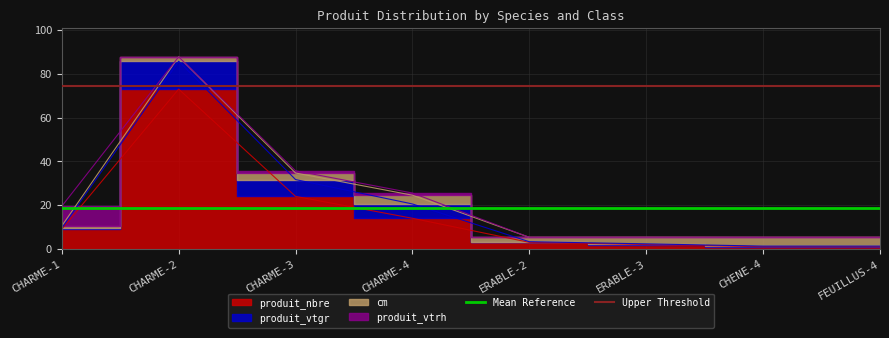

What is the value of the Mean Reference point at the 2nd from the left?

18.8